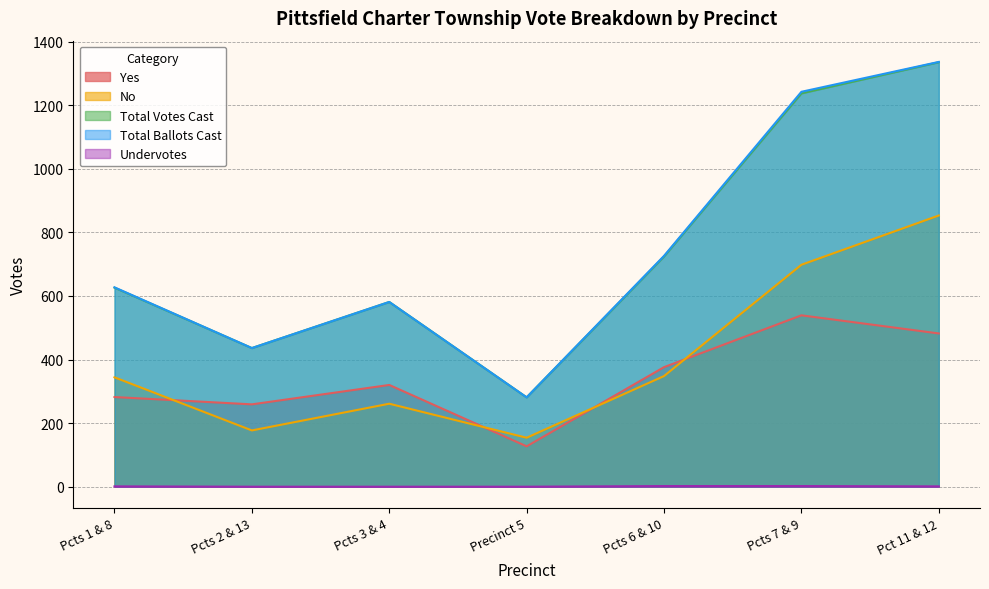

What is the average value of the Total Ballots Cast series?

747